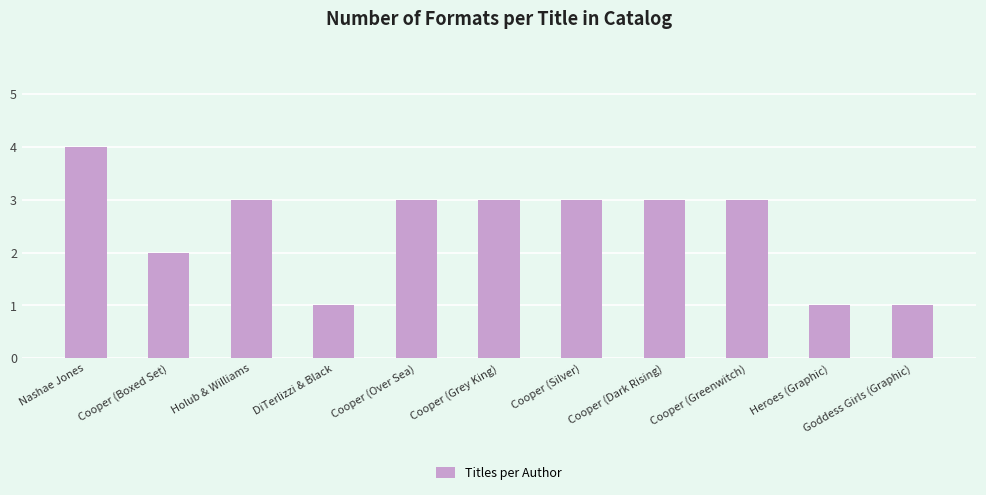

Reading left to right, what are all the values shown in this chart?

Nashae Jones=4	Cooper (Boxed Set)=2	Holub & Williams=3	DiTerlizzi & Black=1	Cooper (Over Sea)=3	Cooper (Grey King)=3	Cooper (Silver)=3	Cooper (Dark Rising)=3	Cooper (Greenwitch)=3	Heroes (Graphic)=1	Goddess Girls (Graphic)=1